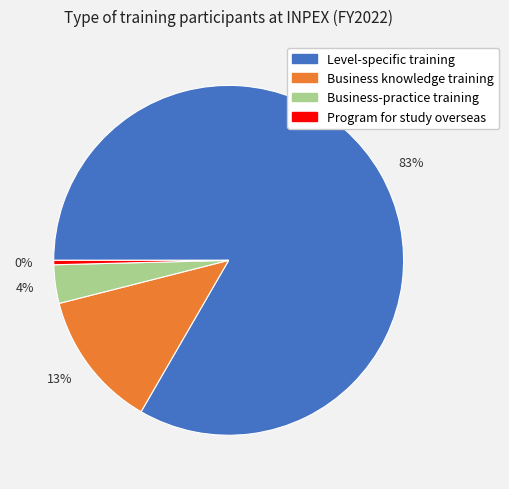

To the nearest percent, what is the average slice percentage?

25%